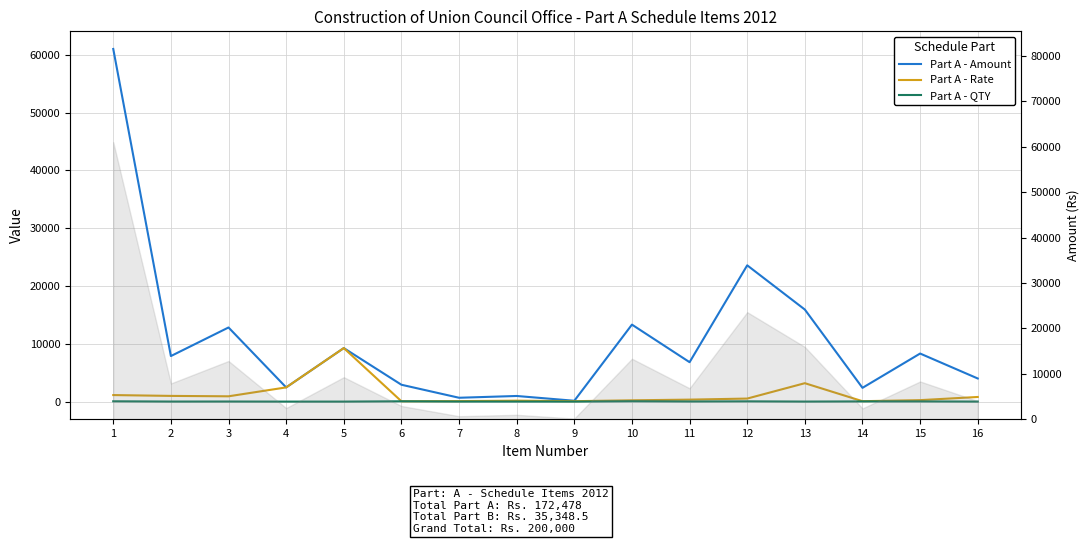

At which category is the sum across all series the highest?

1